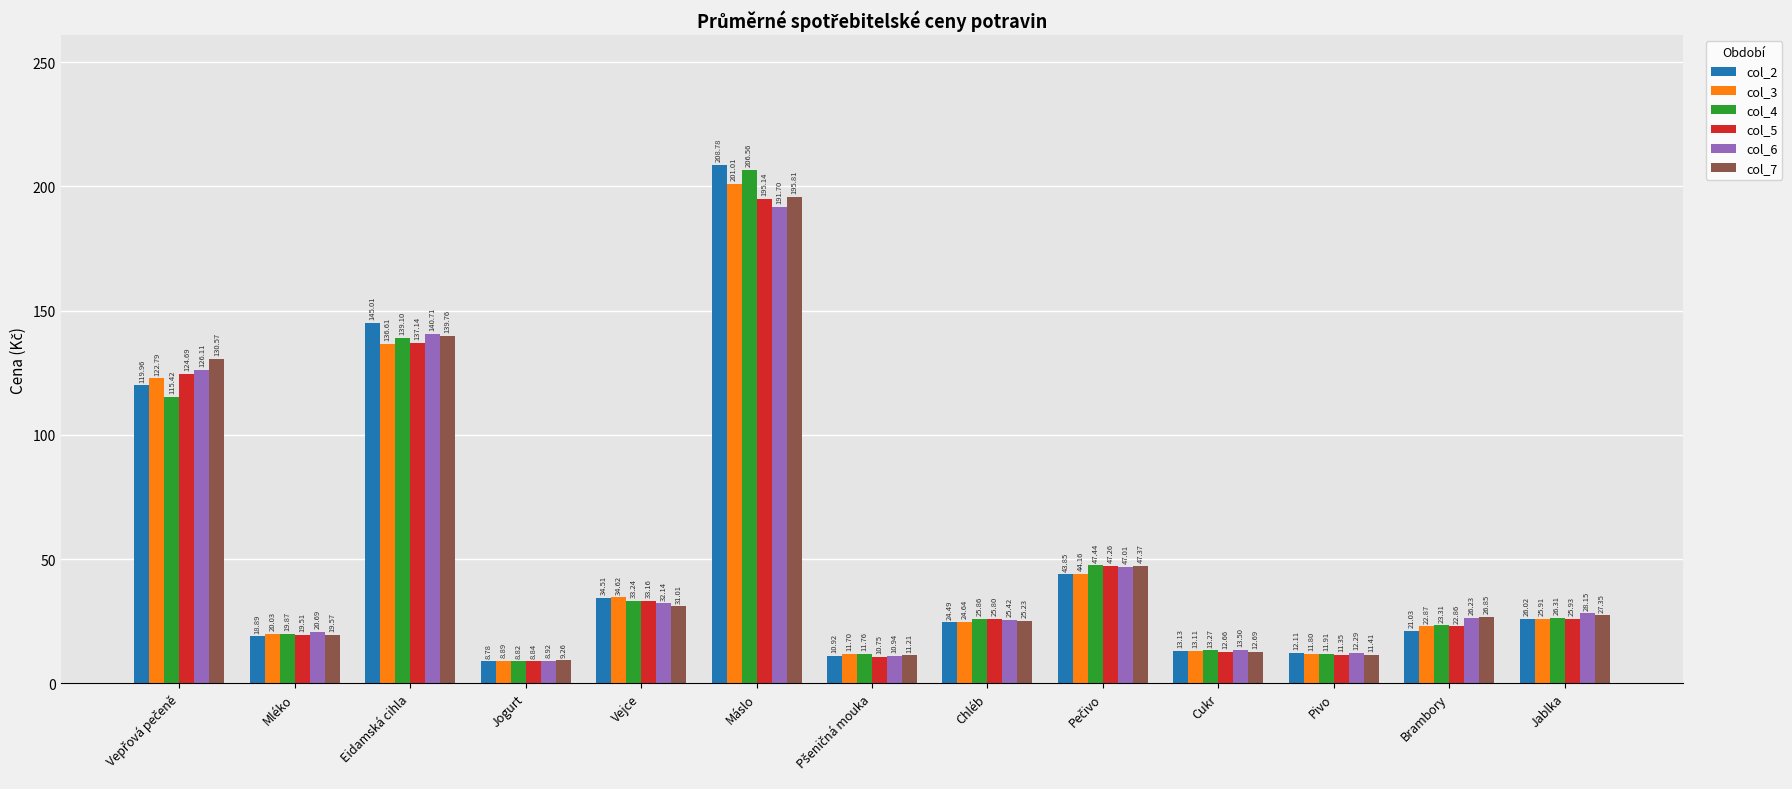

How many bars are there in total?

78